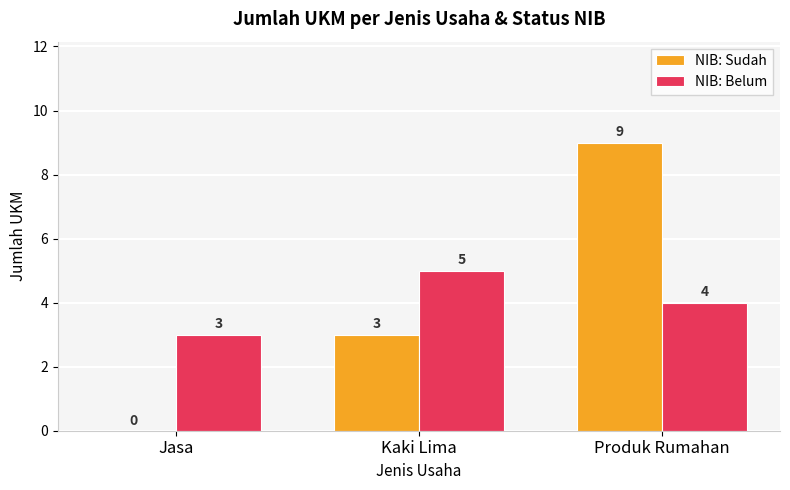

What is the maximum value for NIB: Belum?

5